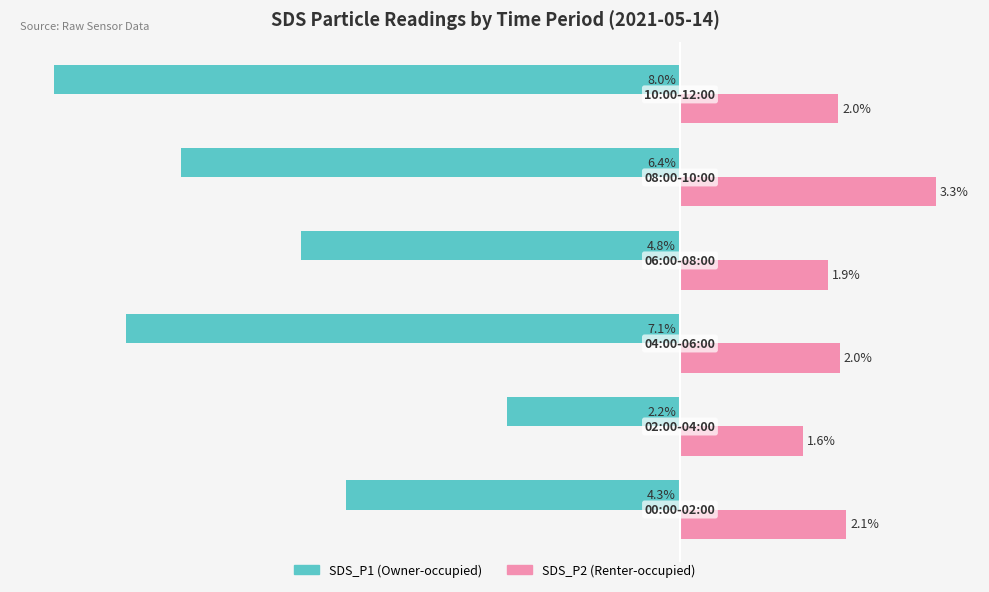

What position from the right is −8?

5